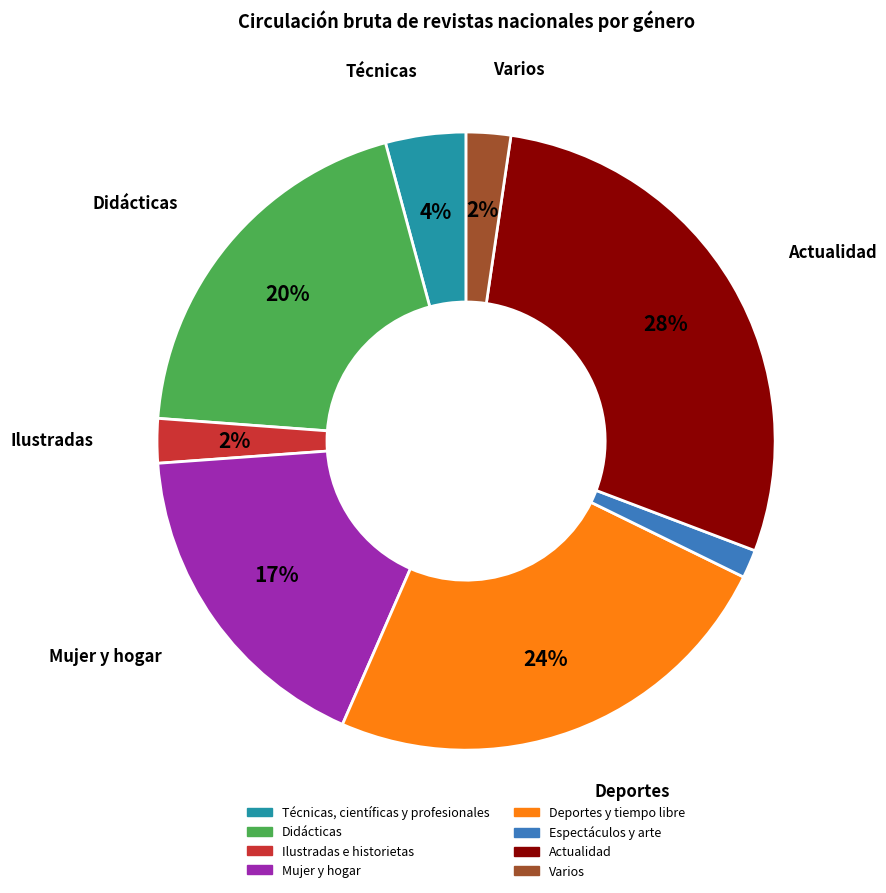

Which slice is the smallest?

Espectáculos y arte